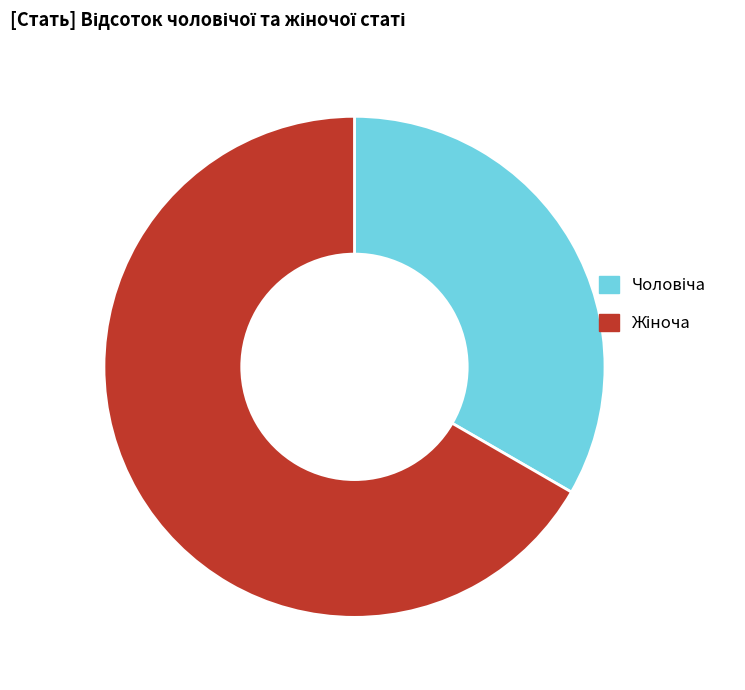

How many segments does this pie chart have?

2